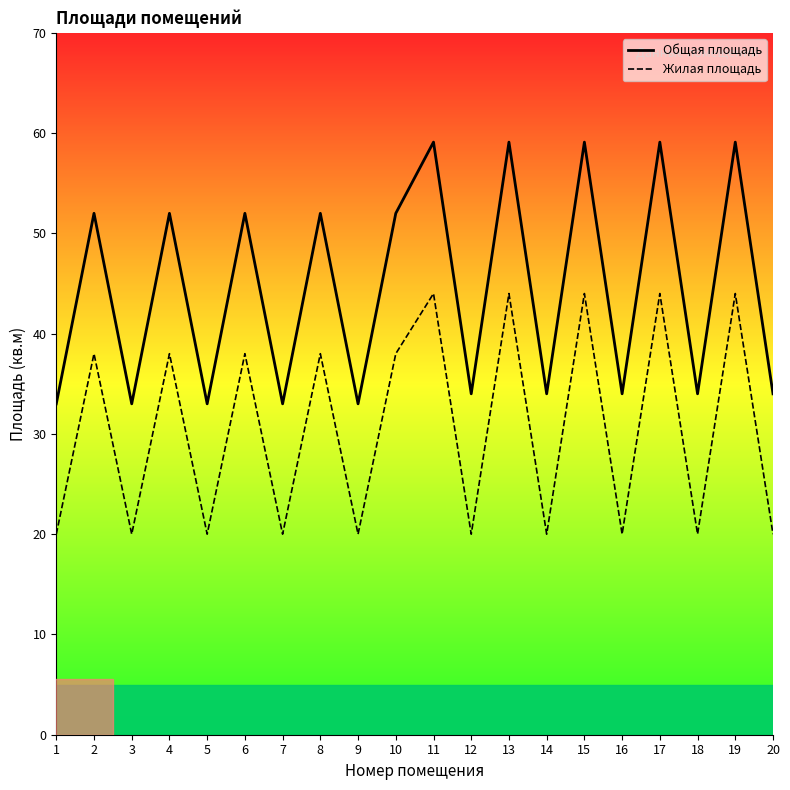

Is it true that Жилая площадь equals 20.0 at 7?

True